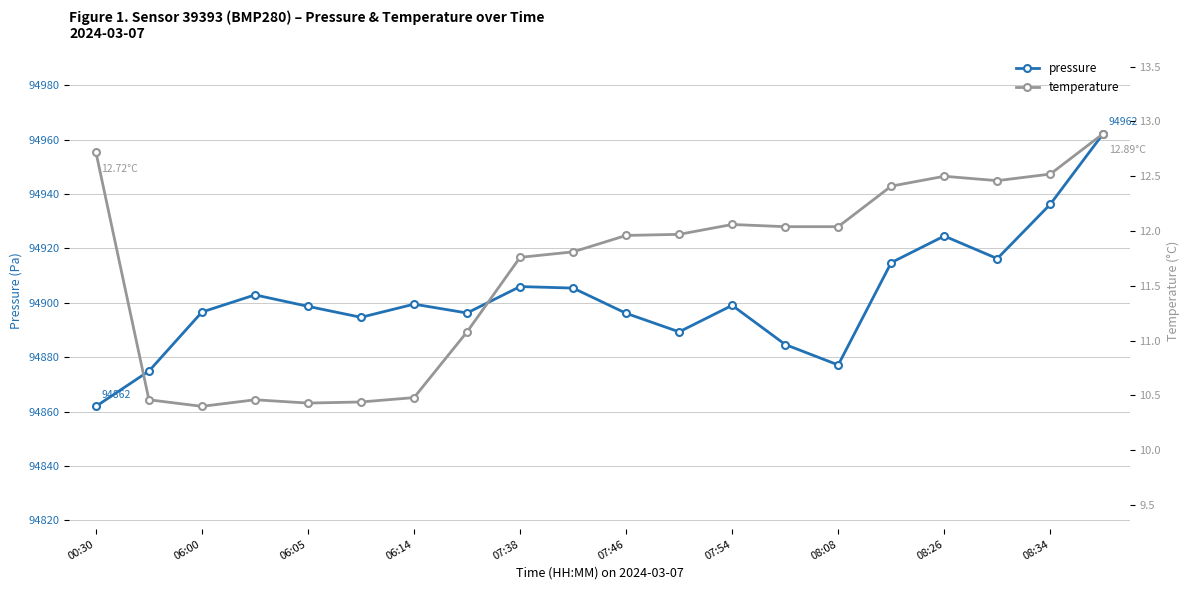

What is the sum of the pressure values at 13 and 06:14?

189787.6